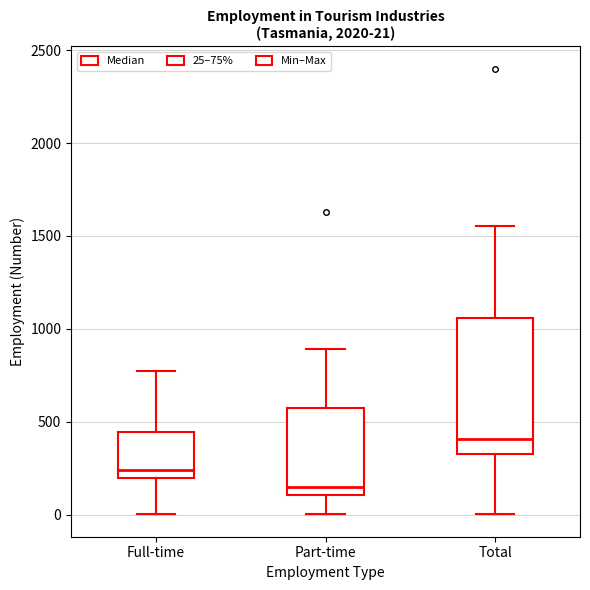

Which box has the lowest median line?

Part-time